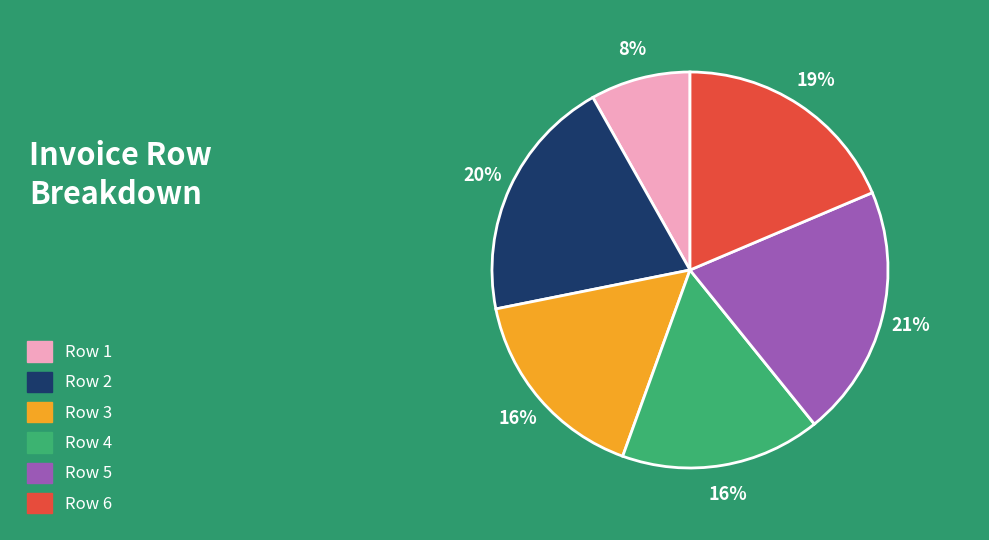

To the nearest percent, what is the average slice percentage?

17%